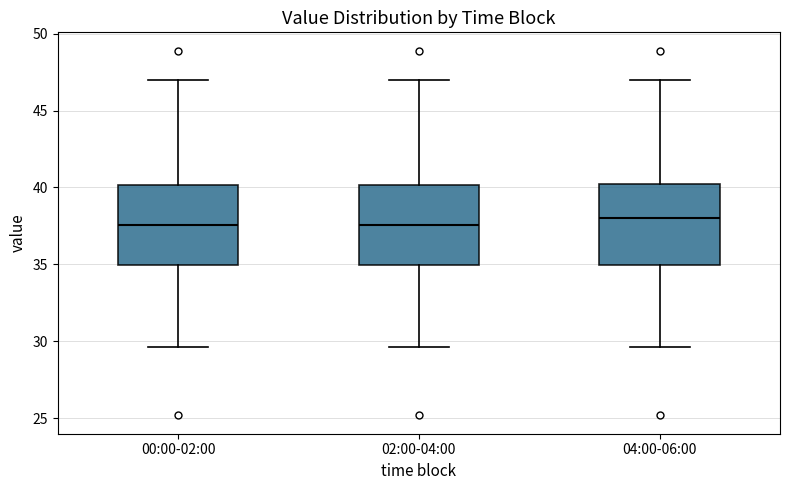

Reading left to right, transcribe this box plot: for each box, give where its median line is, the range the box spans, and where its two whiskers end, as read against the y-axis. The values are not printed on the chart, so give them approximately, as read against the axis.

00:00-02:00: median 37.5, box 35.0 to 40.0, whiskers 29.5 to 47.0
02:00-04:00: median 37.5, box 35.0 to 40.0, whiskers 29.5 to 47.0
04:00-06:00: median 38.0, box 35.0 to 40.5, whiskers 29.5 to 47.0